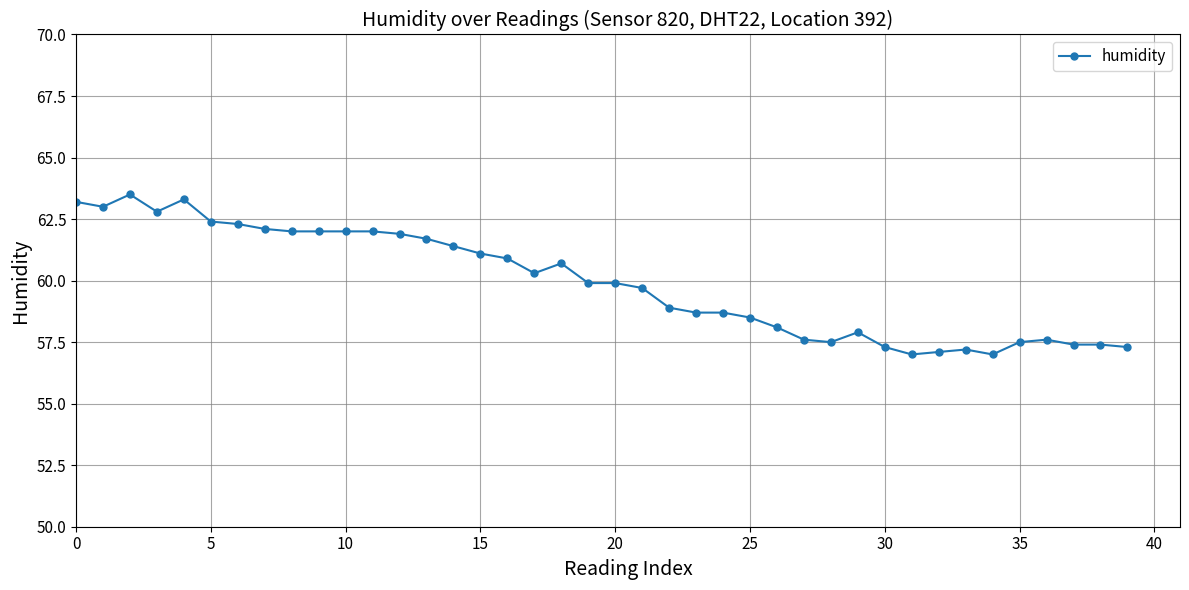

What is the value of the 23rd point from the left?

58.9